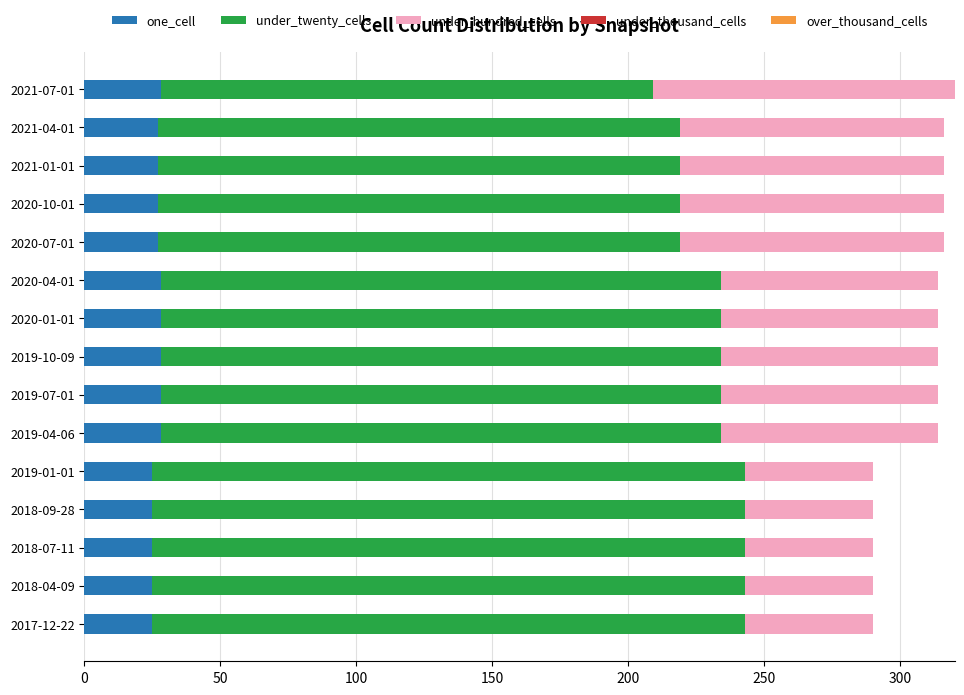

What is the total value across all series at 2020-10-01?

316